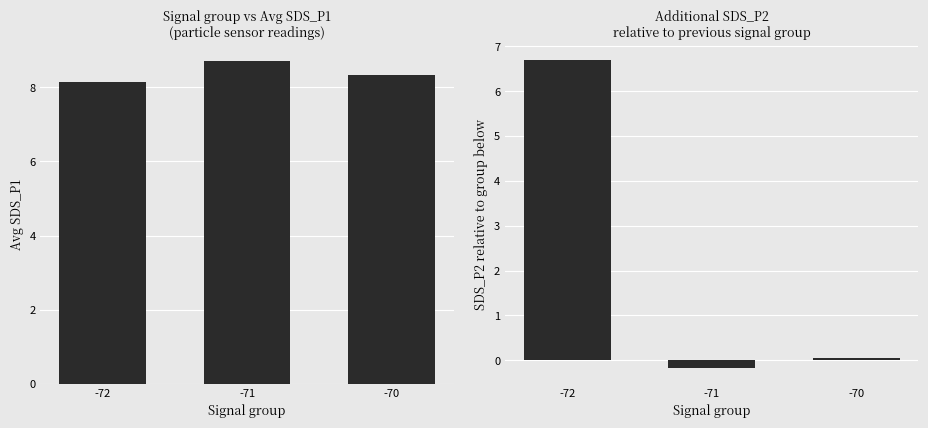

What is the approximate value of SDS_P2 diff at -71?

-0.2